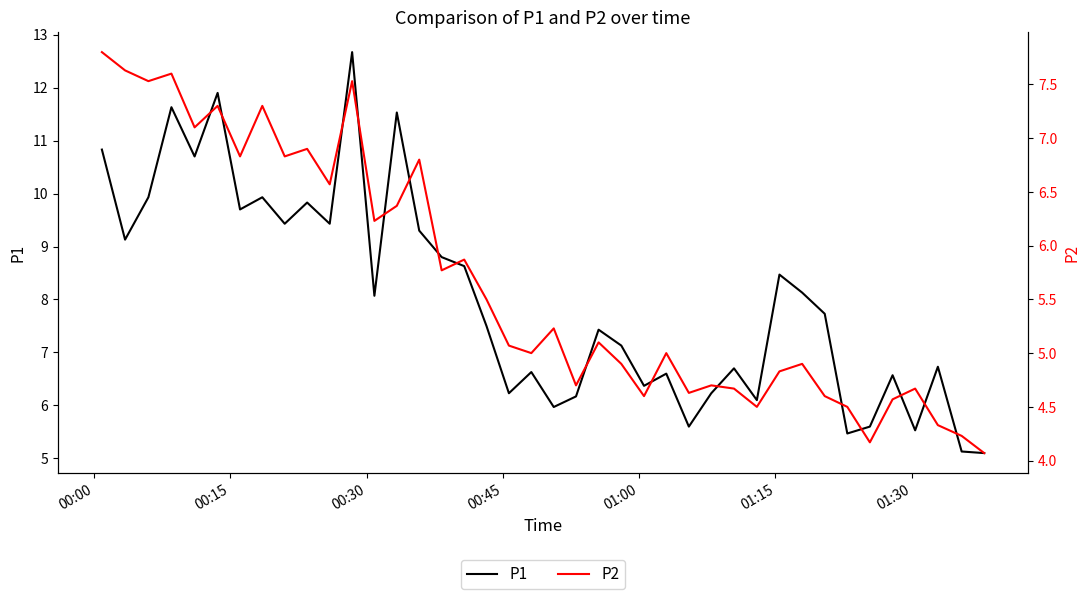

What is the maximum value for P1?

12.7